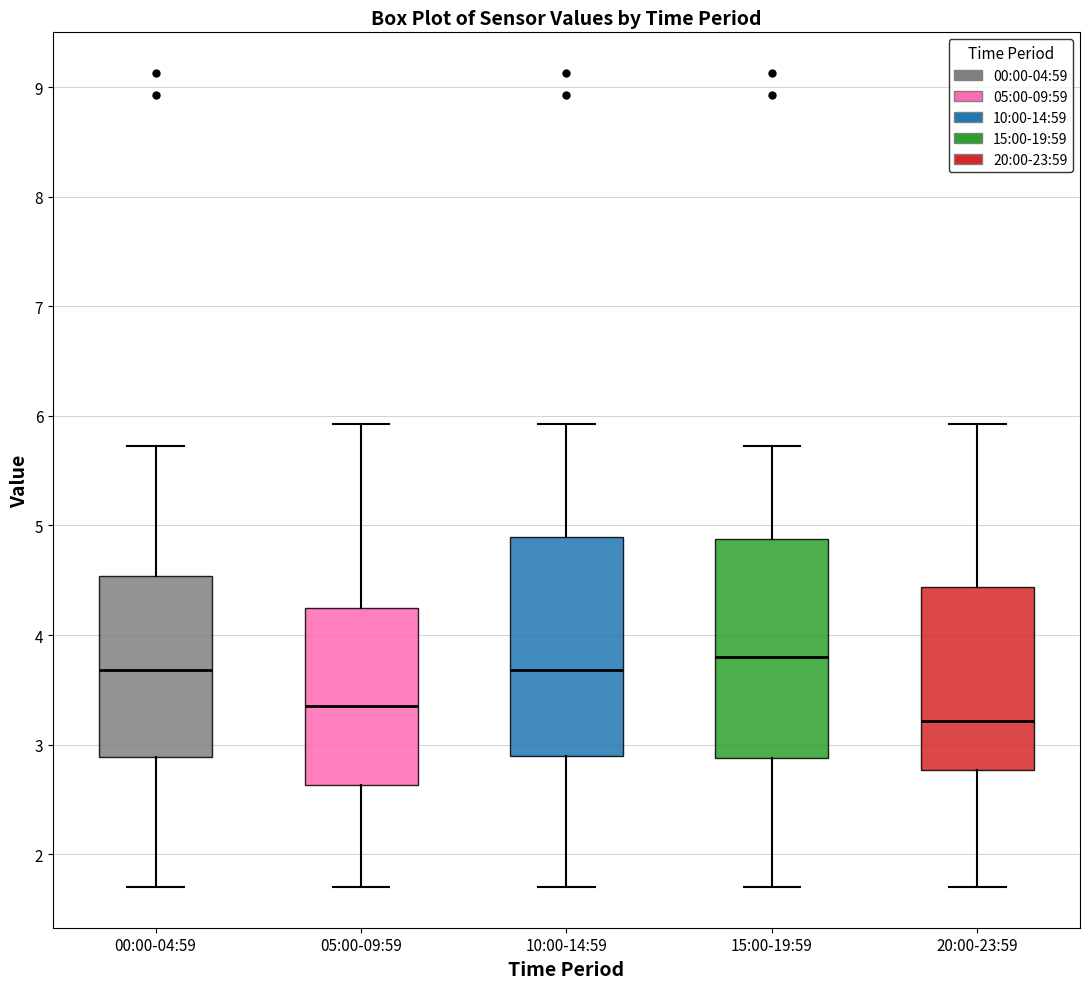

Reading left to right, read every box against the y-axis: the position of its median line, the range the box covers, and the ends of its whiskers. The values are not printed on the chart, so give them approximately, as read against the axis.

00:00-04:59: median 3.7, box 2.9 to 4.5, whiskers 1.7 to 5.7
05:00-09:59: median 3.4, box 2.6 to 4.3, whiskers 1.7 to 5.9
10:00-14:59: median 3.7, box 2.9 to 4.9, whiskers 1.7 to 5.9
15:00-19:59: median 3.8, box 2.9 to 4.9, whiskers 1.7 to 5.7
20:00-23:59: median 3.2, box 2.8 to 4.4, whiskers 1.7 to 5.9